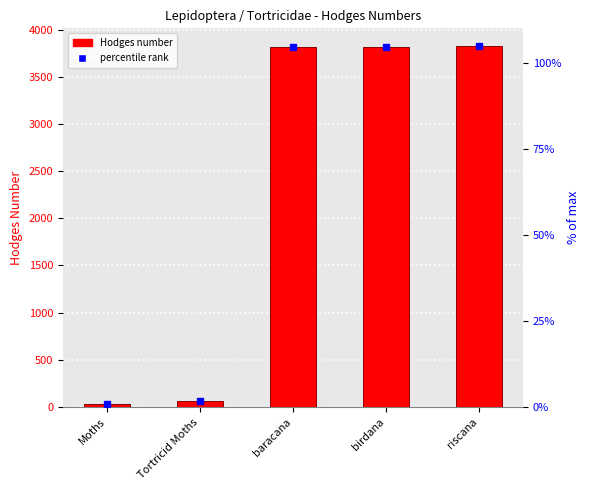

How many bars are there in total?

5